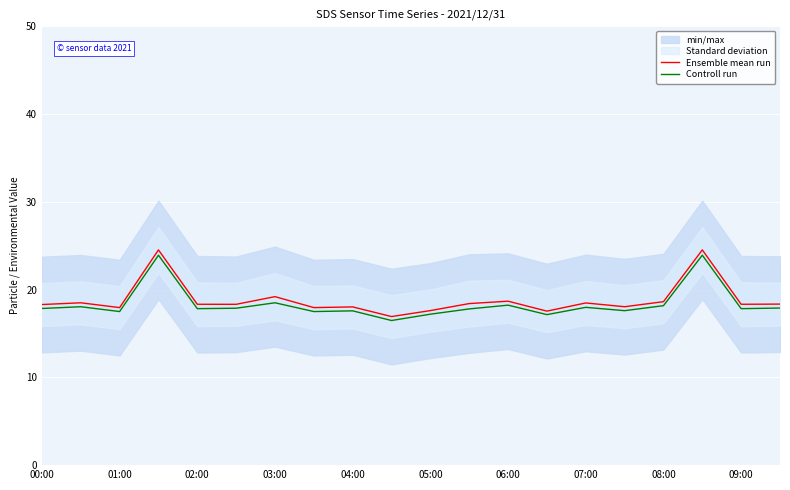

What is the sum of the Controll run values at 05:00 and 07:00?

35.2